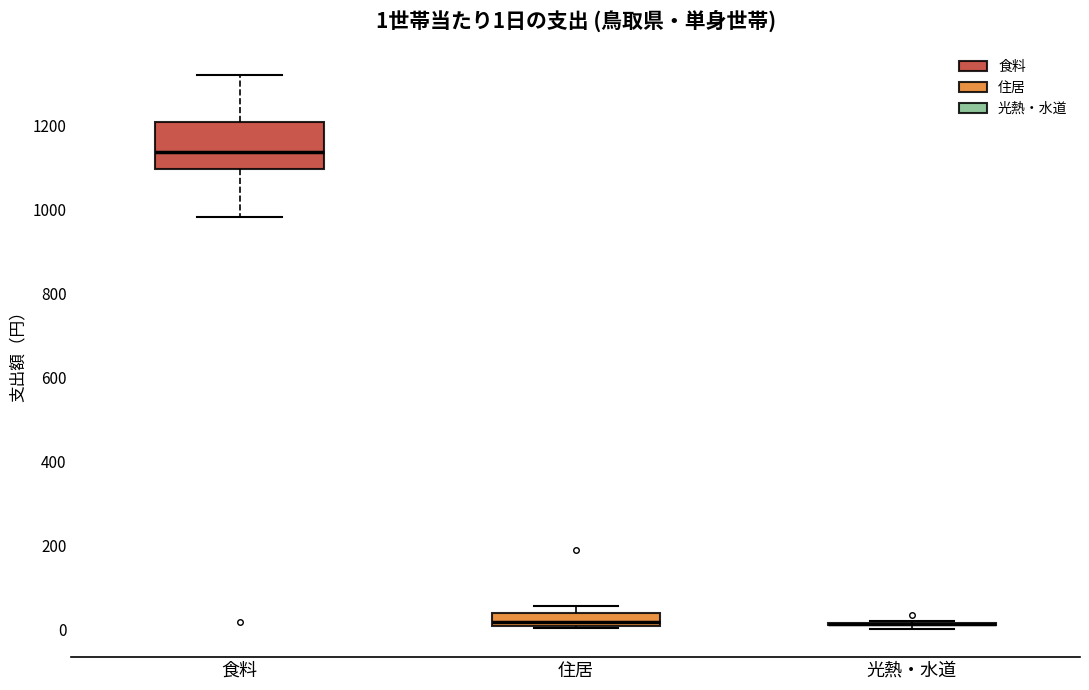

Which box is the tallest, from its lower edge to its upper edge?

食料